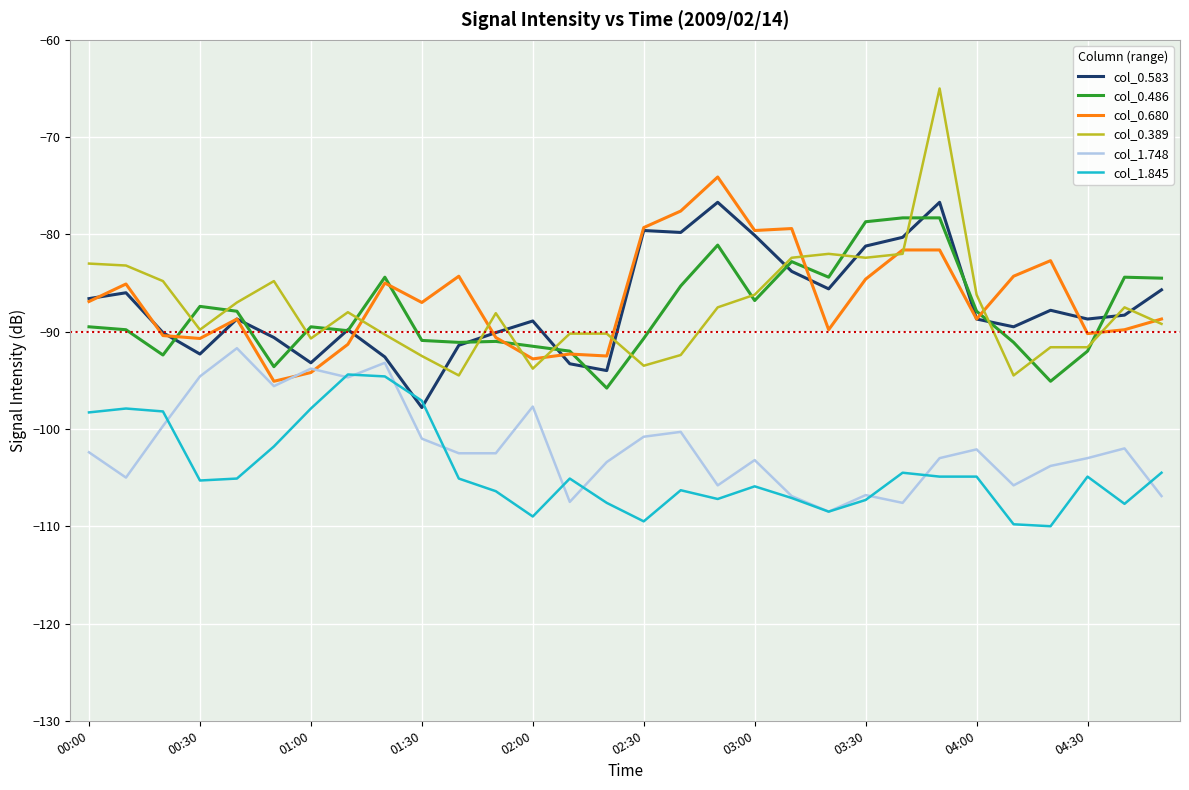

How many lines are shown in the chart?

6